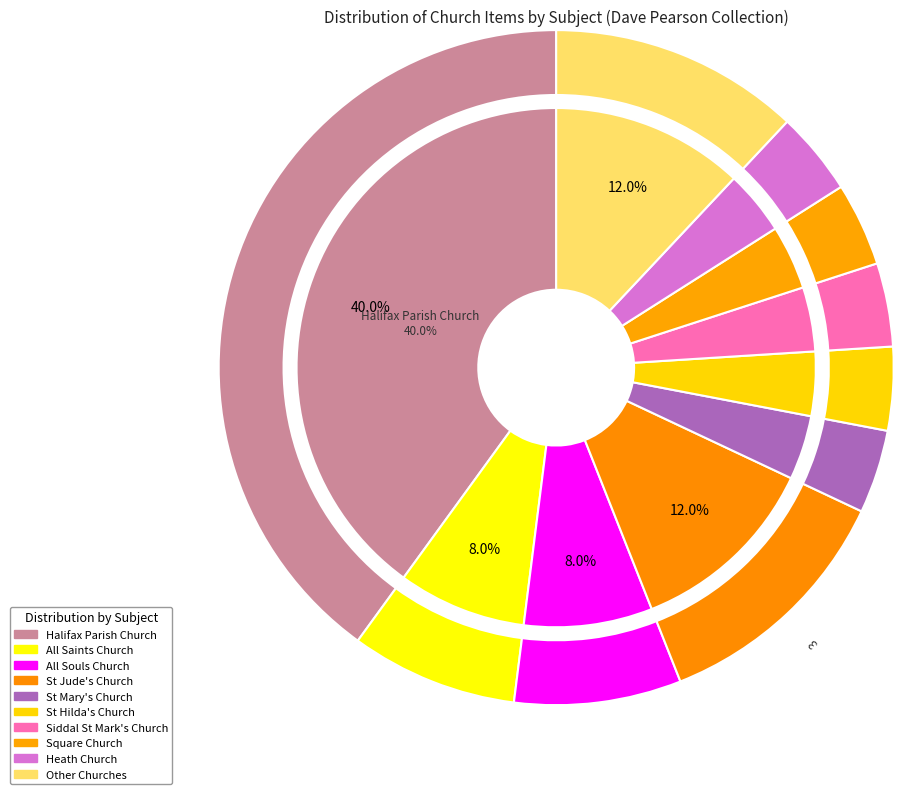

Is All Saints Church the majority of the pie?

No